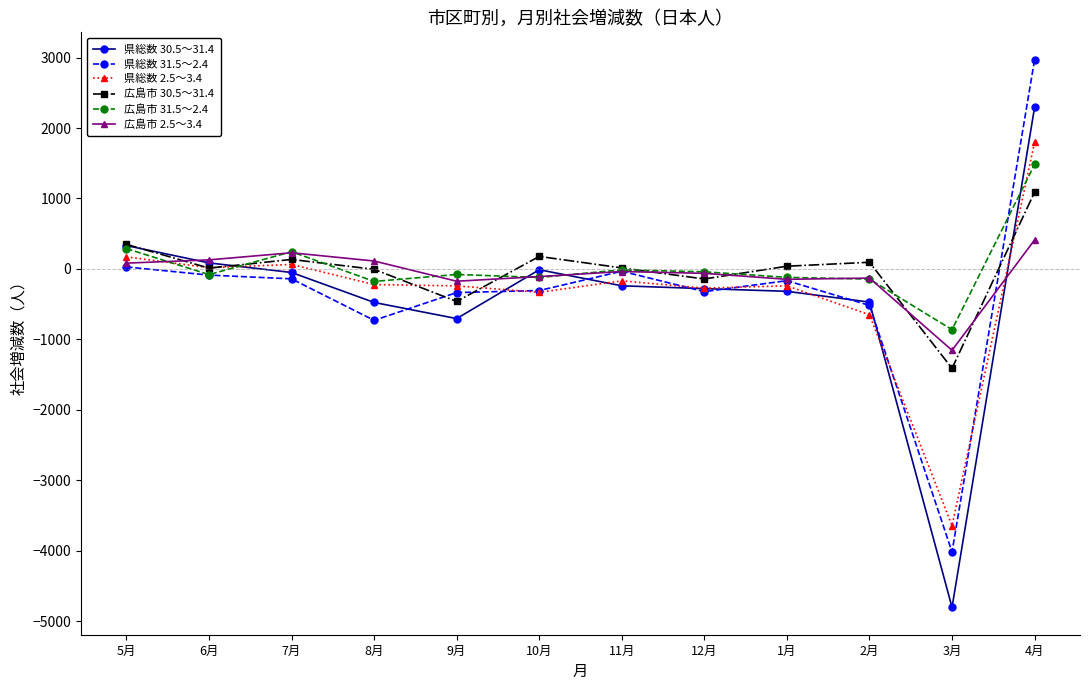

What is the minimum value for 県総数 2.5～3.4?

-3642